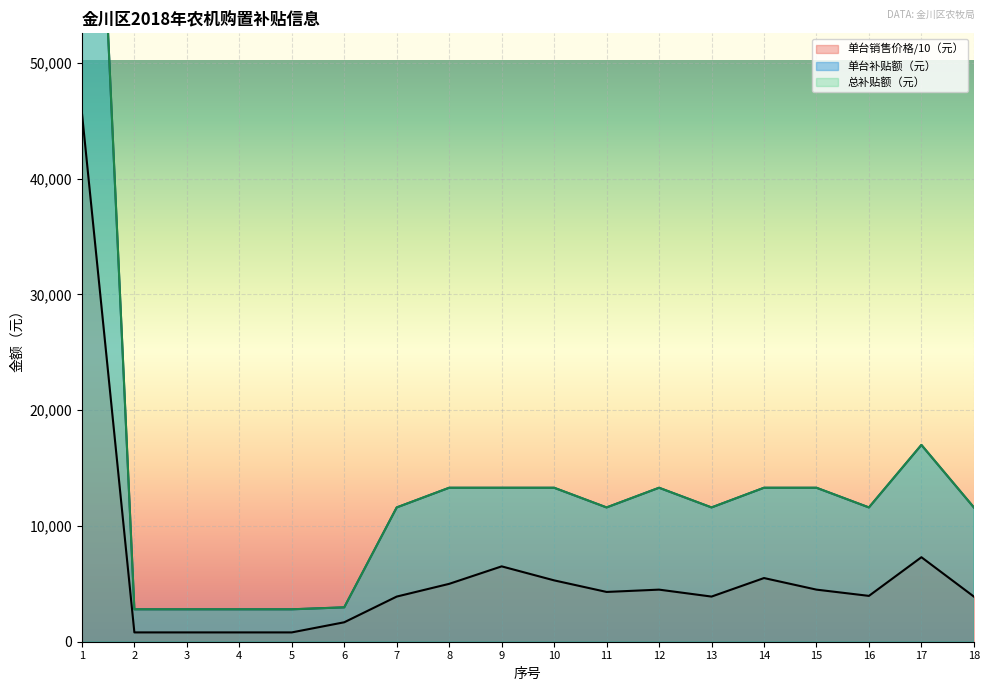

Reading left to right, extract all data points from this chart.

单台销售价格（元）: 1=45700	2=805	3=805	4=805	5=805	6=1680	7=3900	8=5000	9=6510	10=5300	11=4300	12=4500	13=3900	14=5500	15=4500	16=3960	17=7300	18=3900
单台补贴额（元）: 1=102100	2=2800	3=2800	4=2800	5=2800	6=2970	7=11600	8=13300	9=13300	10=13300	11=11600	12=13300	13=11600	14=13300	15=13300	16=11600	17=17000	18=11600
总补贴额（元）: 1=102100	2=2800	3=2800	4=2800	5=2800	6=2970	7=11600	8=13300	9=13300	10=13300	11=11600	12=13300	13=11600	14=13300	15=13300	16=11600	17=17000	18=11600